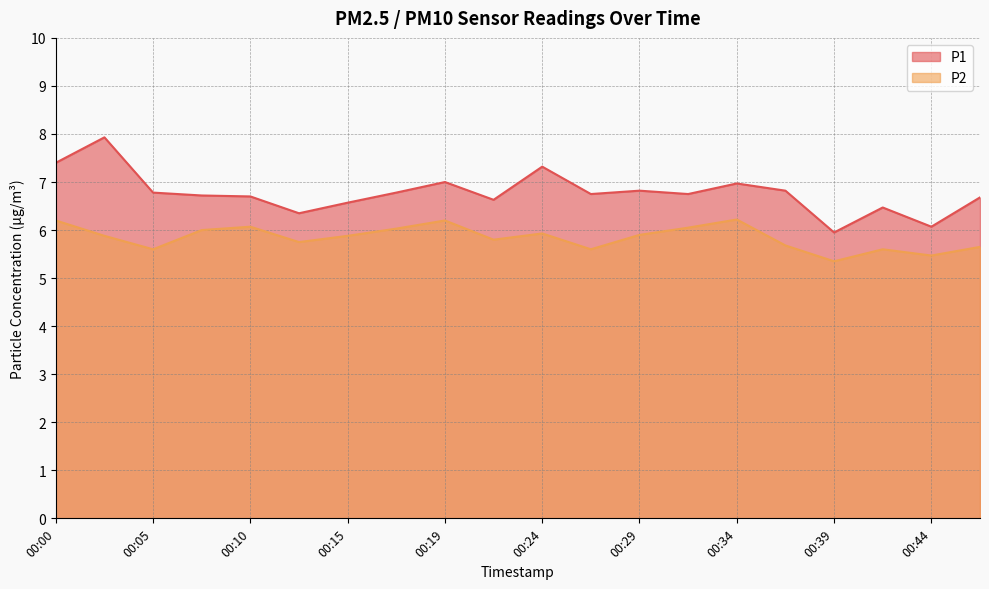

Which series has the largest total across all categories?

P1